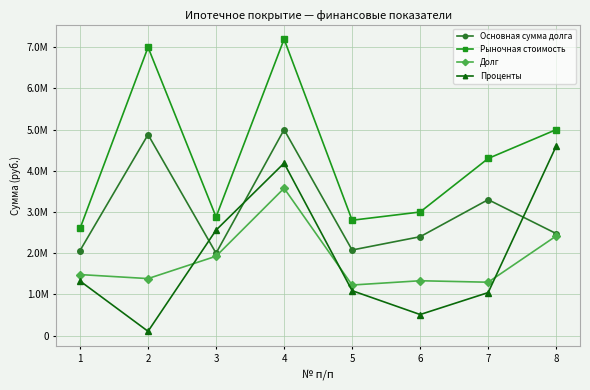

Which series has the largest total across all categories?

Рыночная стоимость